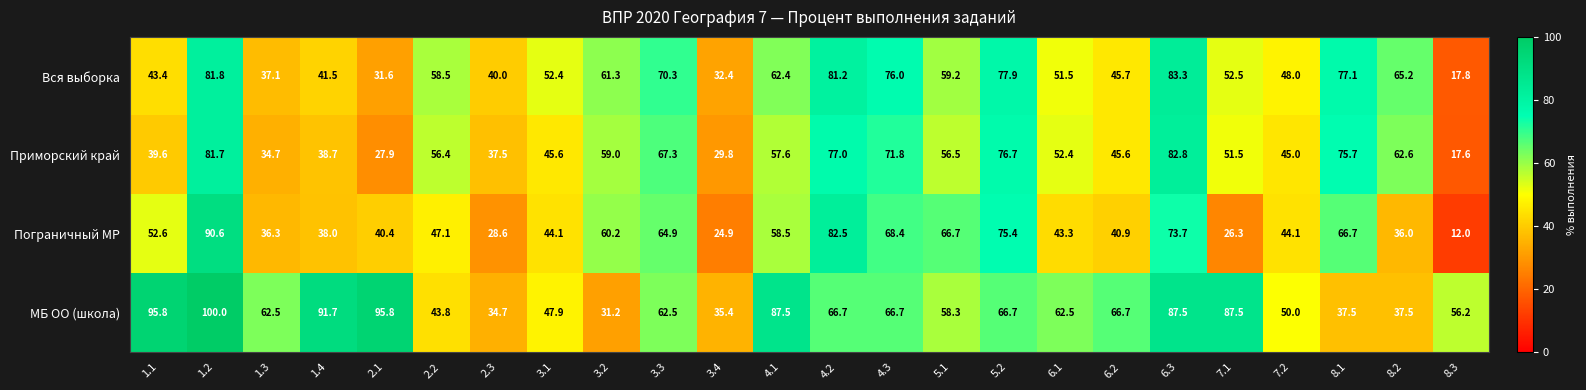

Which label corresponds to the largest value in the chart?

1.2